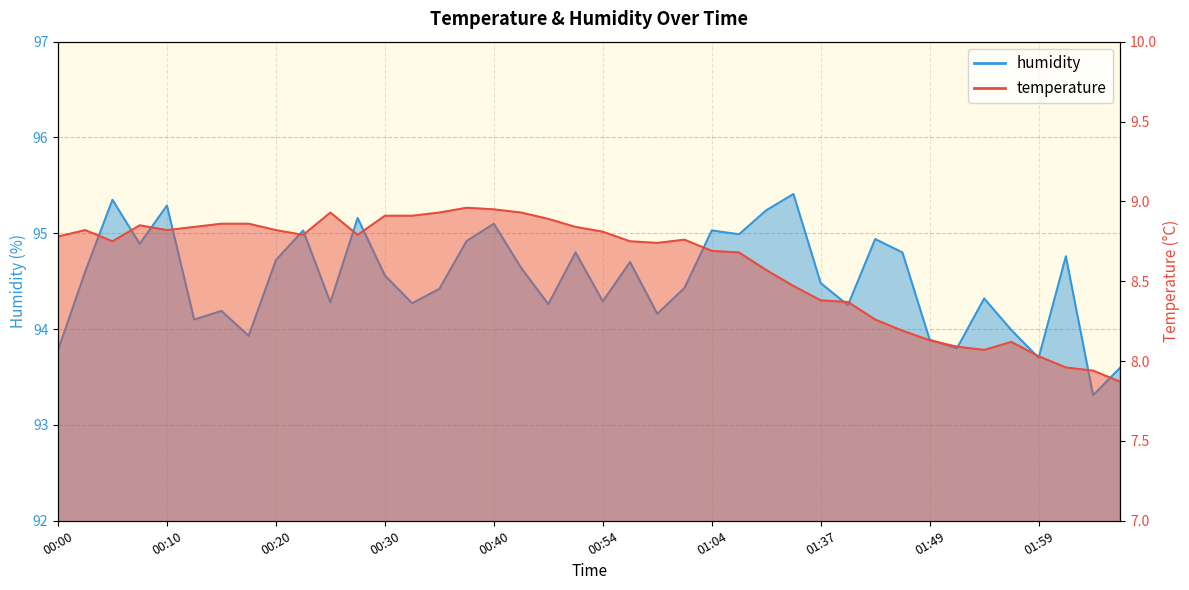

Reading left to right, what are all the values shown in this chart?

temperature: 8.8	8.8	8.8	8.8	8.8	8.8	8.9	8.9	8.8	8.8	8.9	8.8	8.9	8.9	8.9	9.0	8.9	8.9	8.9	8.8	8.8	8.8	8.7	8.8	8.7	8.7	8.6	8.5	8.4	8.4	8.3	8.2	8.1	8.1	8.1	8.1	8.0	8.0	7.9	7.9
humidity: 93.8	94.6	95.3	94.9	95.3	94.1	94.2	93.9	94.7	95.0	94.3	95.2	94.6	94.3	94.4	94.9	95.1	94.6	94.3	94.8	94.3	94.7	94.2	94.4	95.0	95.0	95.2	95.4	94.5	94.2	94.9	94.8	93.9	93.8	94.3	94.0	93.7	94.8	93.3	93.6